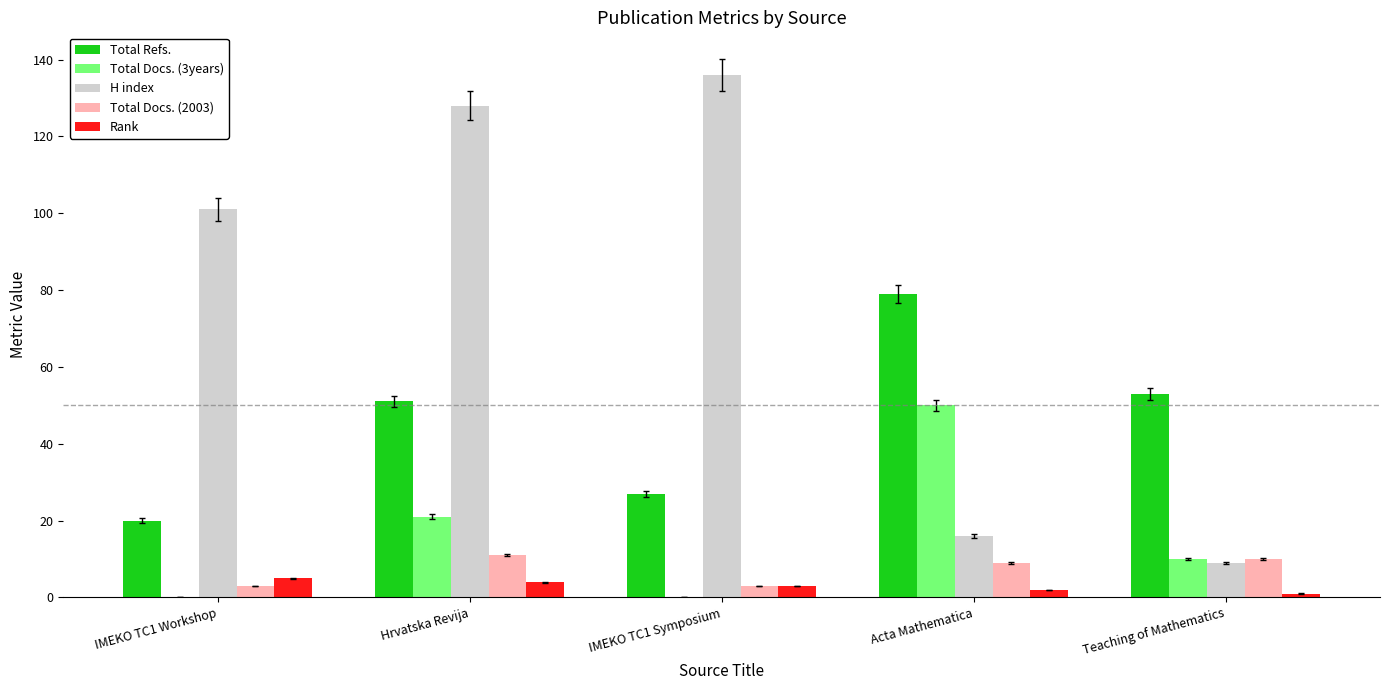

Which series has the largest range (max minus min)?

H index